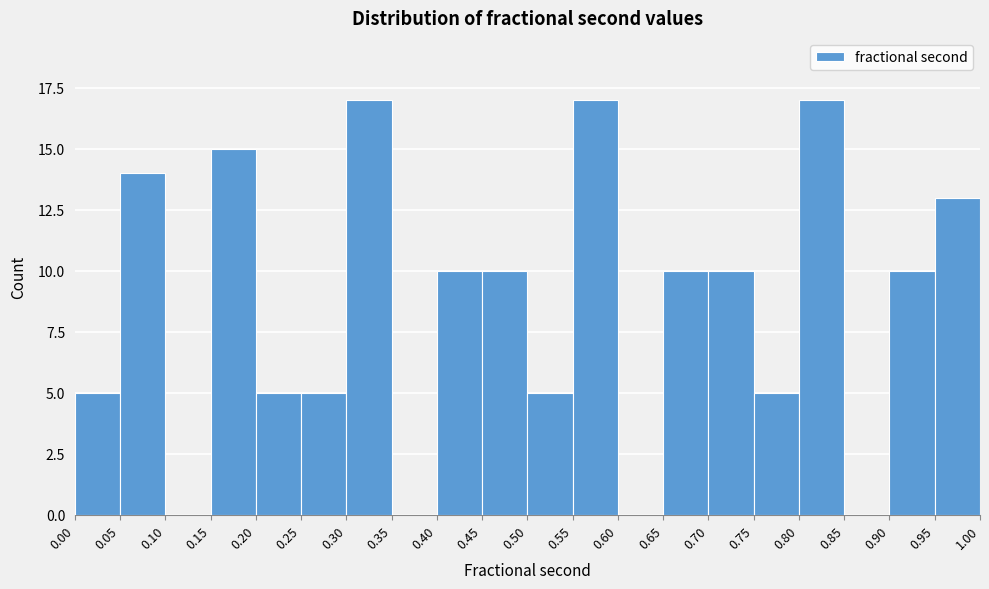

What is the height of the bar covering 0.00 to 0.05 on the x-axis? The values are not printed on the chart, so give them approximately, as read against the axis.

5